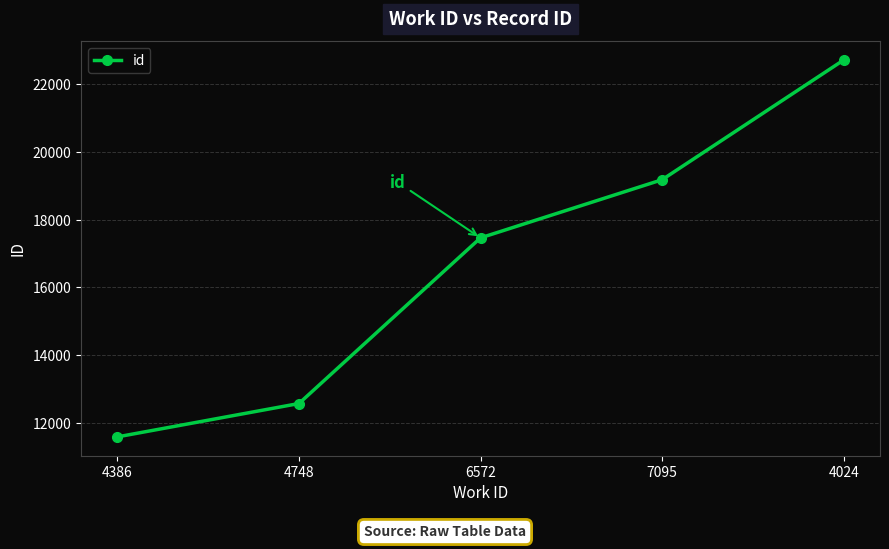

Rank the categories by value from highest to lowest.

4024, 7095, 6572, 4748, 4386